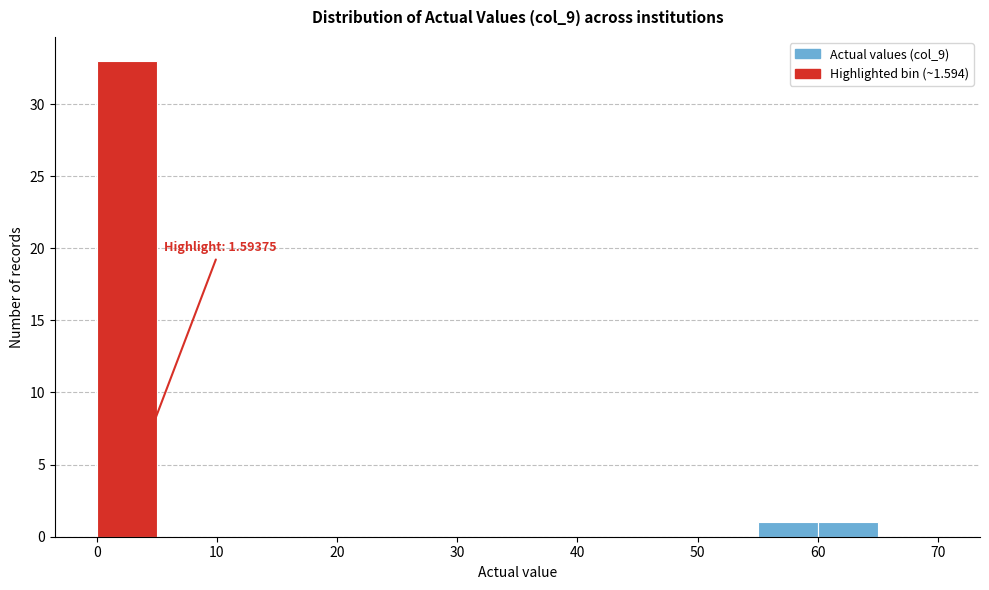

Over which range of the x-axis is the bar tallest?

0 to 5